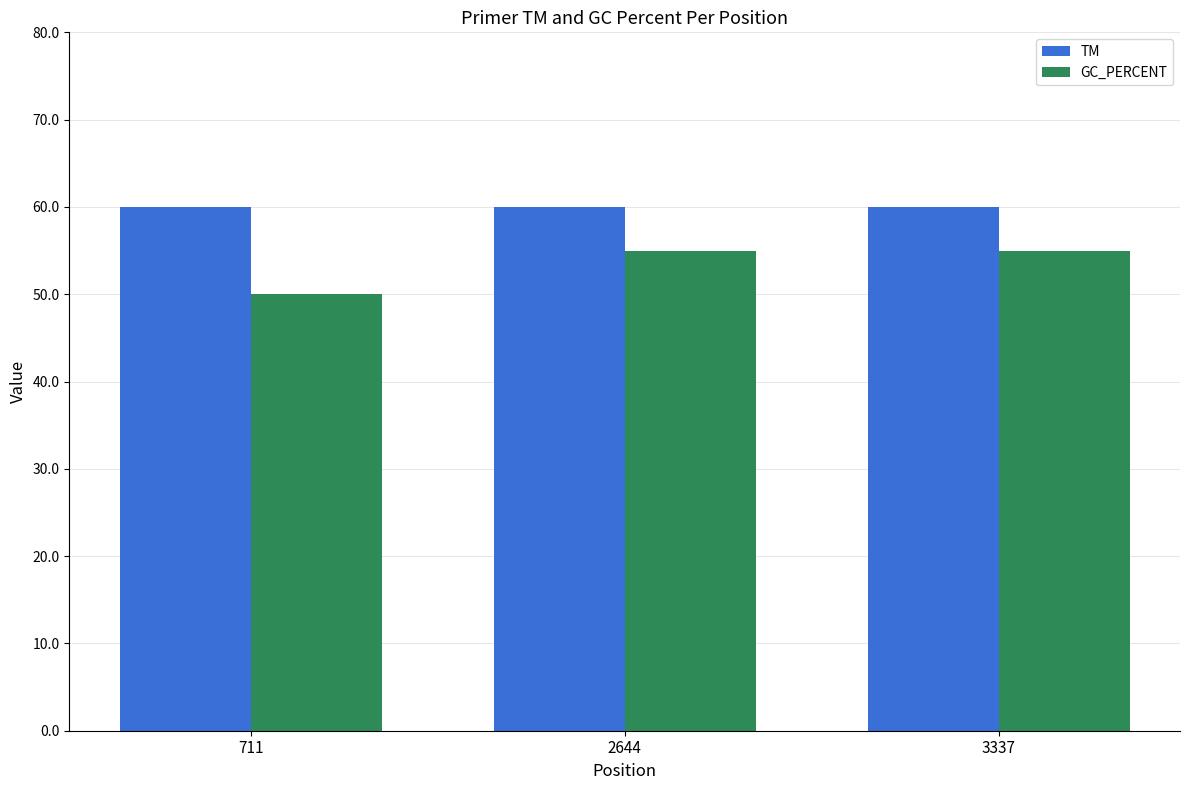

How many distinct data groups are displayed?

2